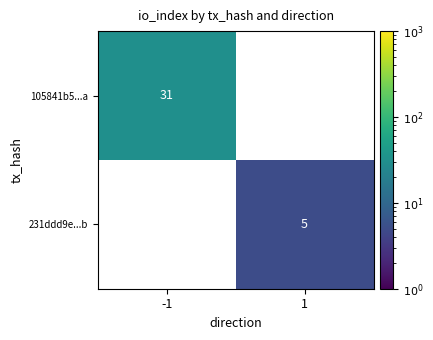

Which category has the highest value in the 231ddd9e...b series?

-1